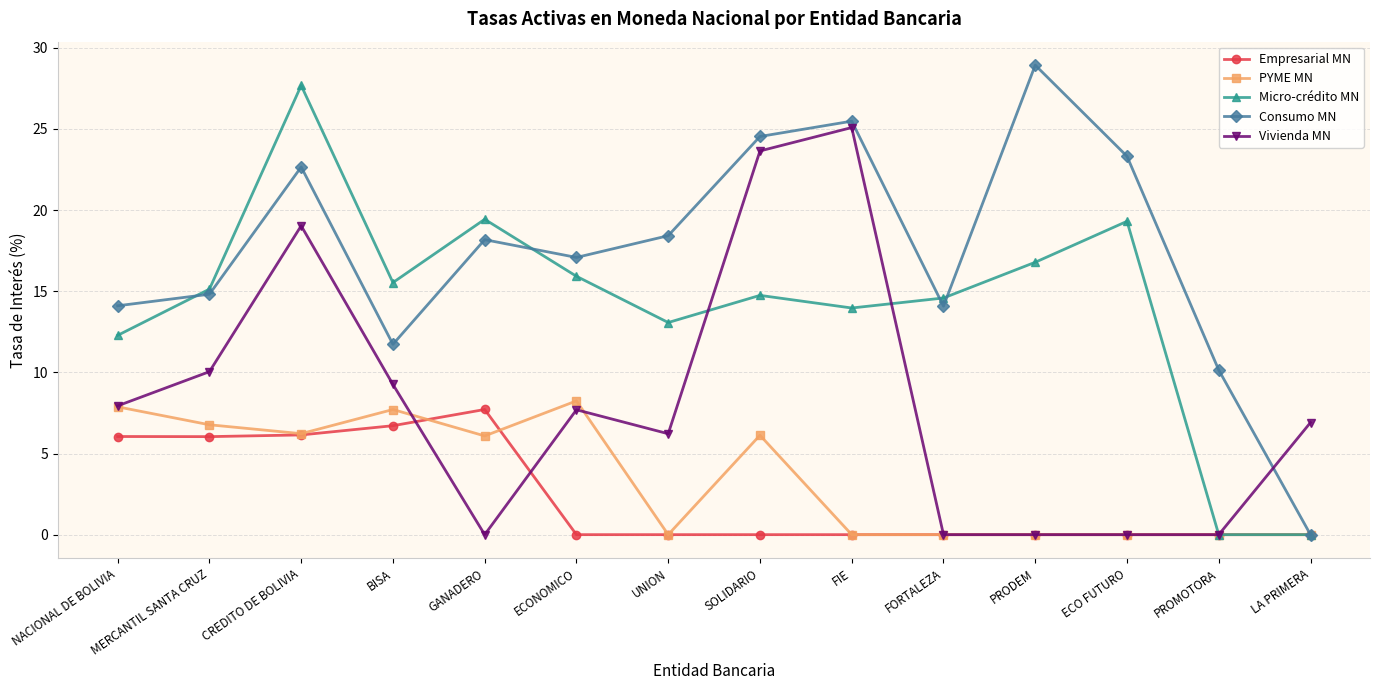

How many interior local peaks does the Micro-crédito MN series have?

4